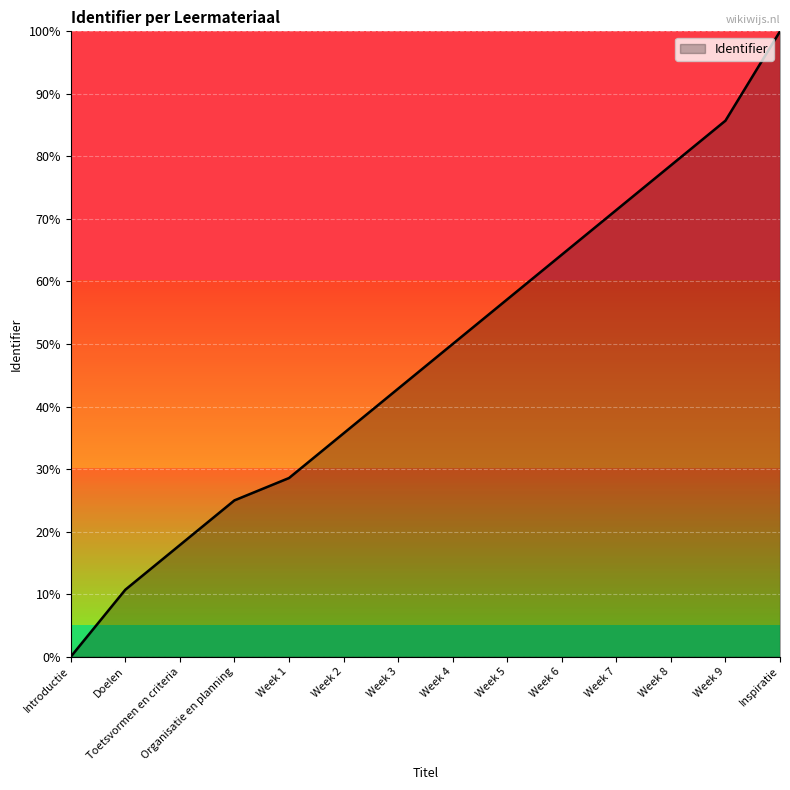

Reading left to right, transcribe all the data shown in this chart.

0.0	10.7	17.9	25.0	28.6	35.7	42.9	50.0	57.1	64.3	71.4	78.6	85.7	100.0